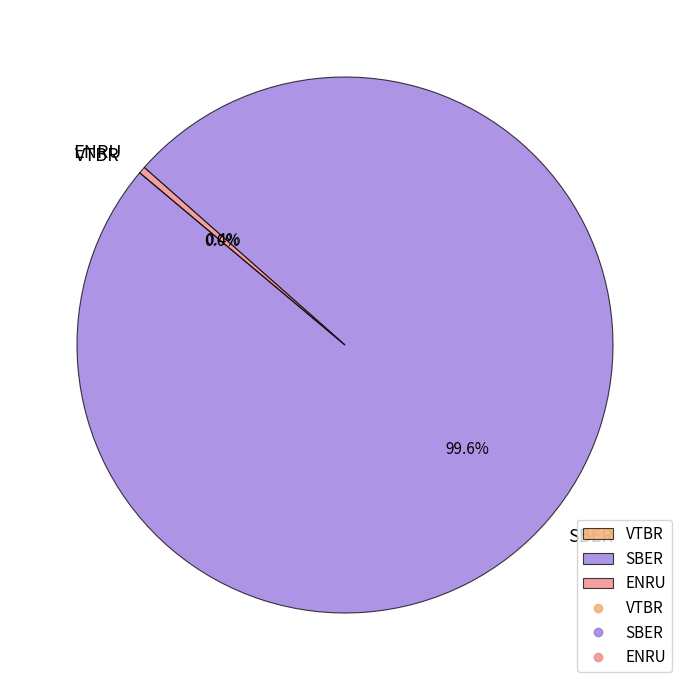

Which slice is the largest?

SBER